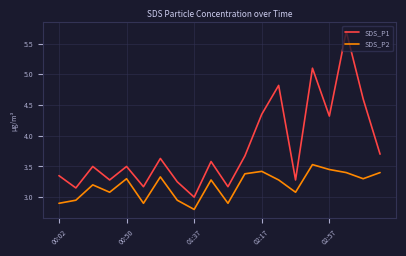

What is the maximum value shown in the chart?

5.7